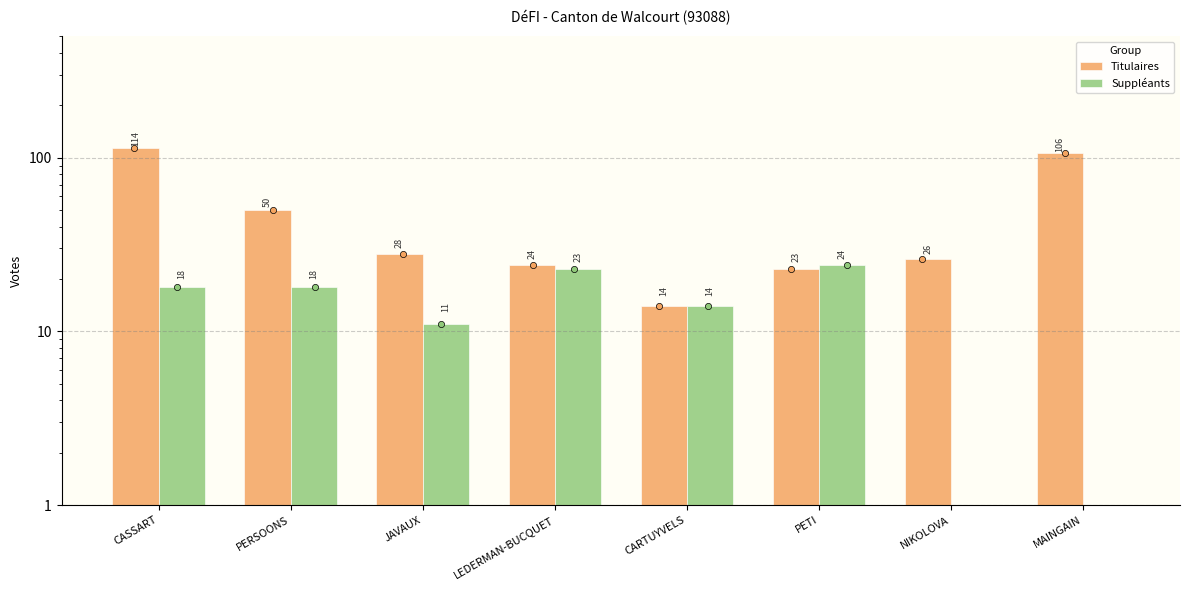

Is the value of Titulaires at LEDERMAN-BUCQUET greater than the value of Suppléants at LEDERMAN-BUCQUET?

Yes